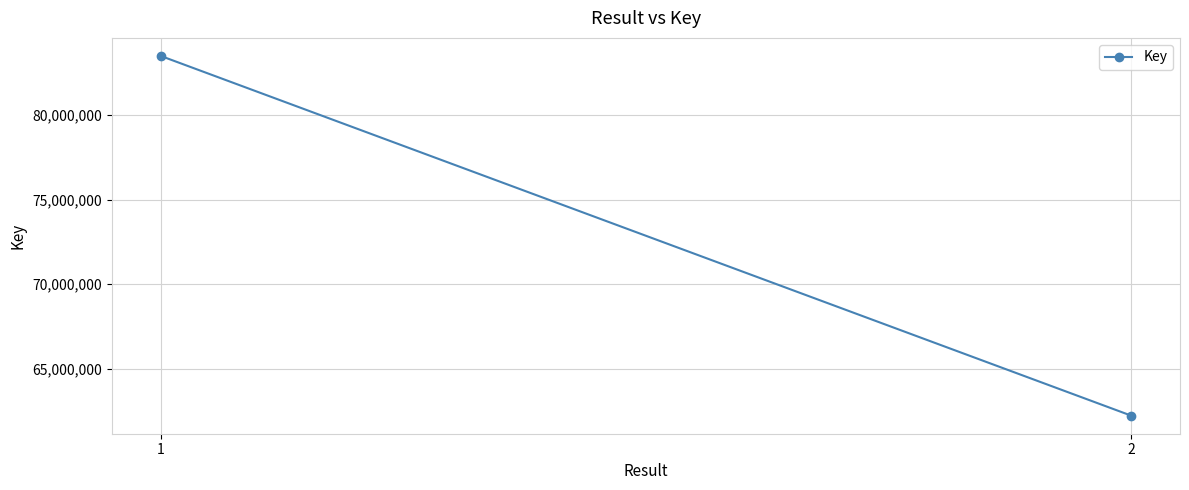

What is the greatest value displayed?

83493954